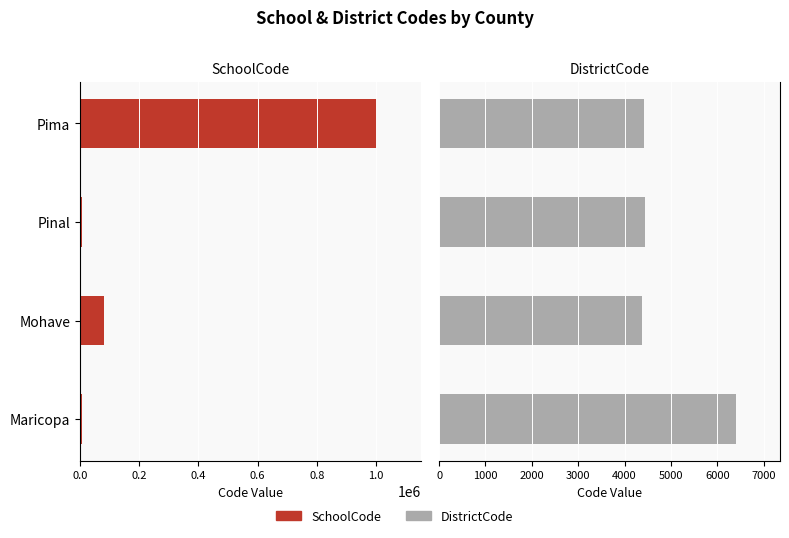

How many data points does each series have?

4